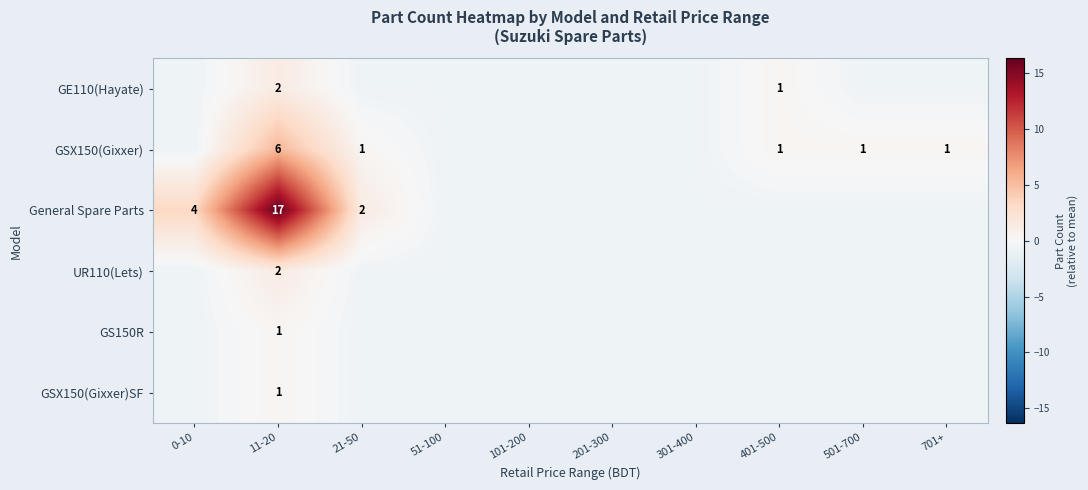

Count the number of data series in this chart.

6